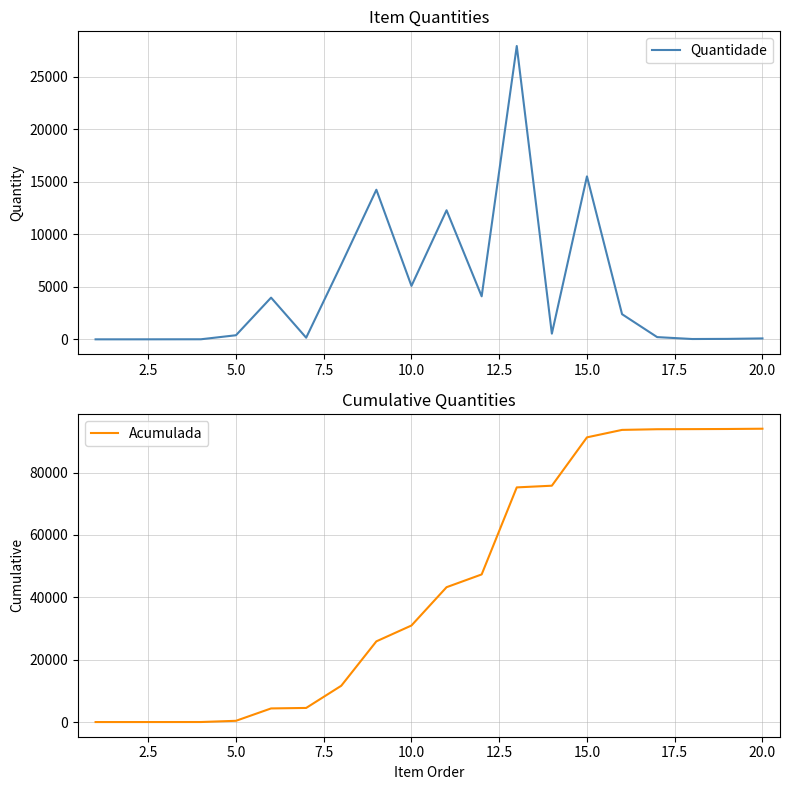

What is the maximum value for Quantidade?

27912.1